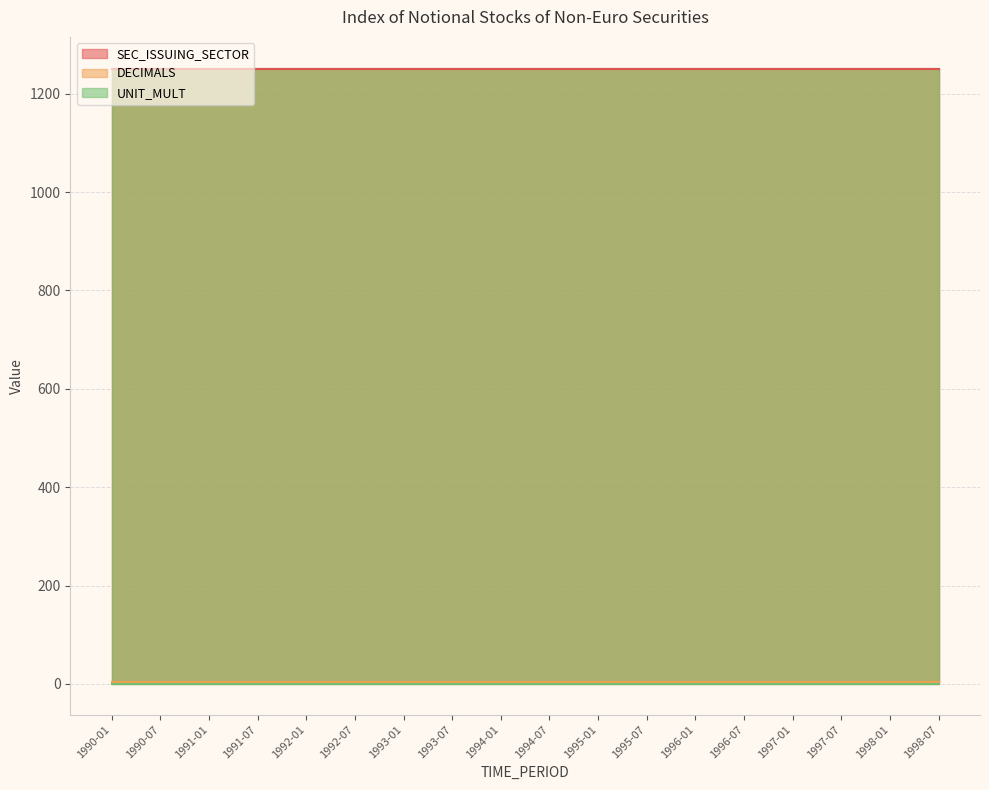

True or false: SEC_ISSUING_SECTOR has a value of 1250 at 1997-07.

True